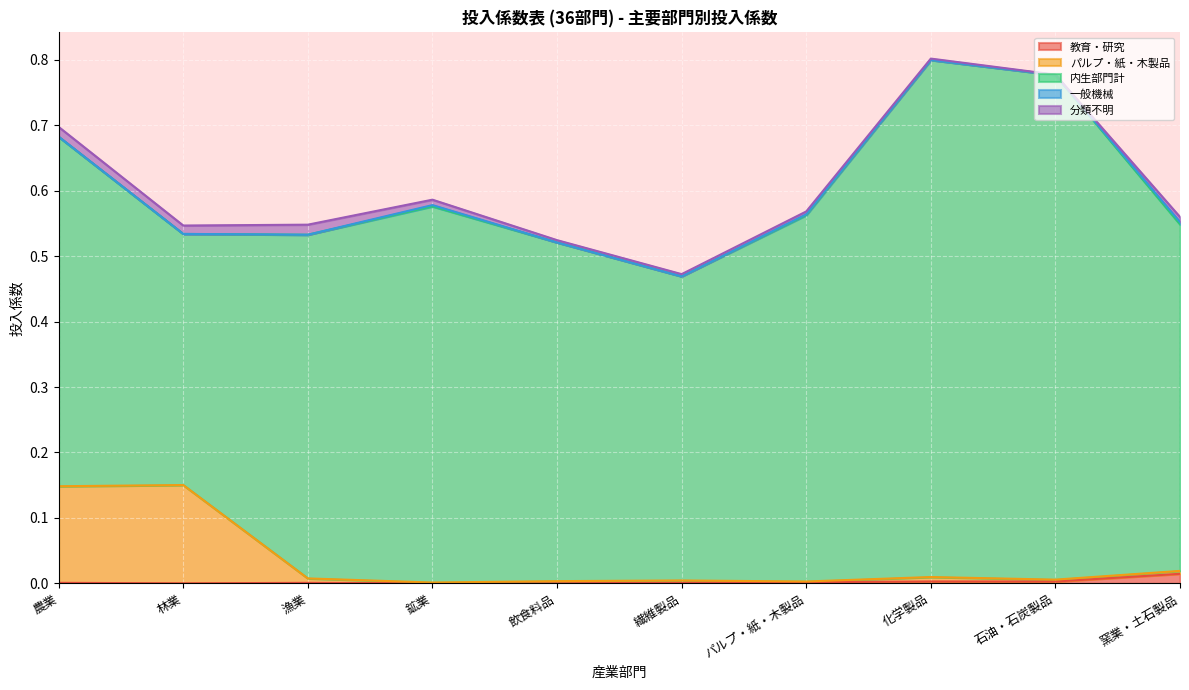

At 漁業, list the series in order from smallest to largest.

一般機械, 教育・研究, パルプ・紙・木製品, 分類不明, 内生部門計